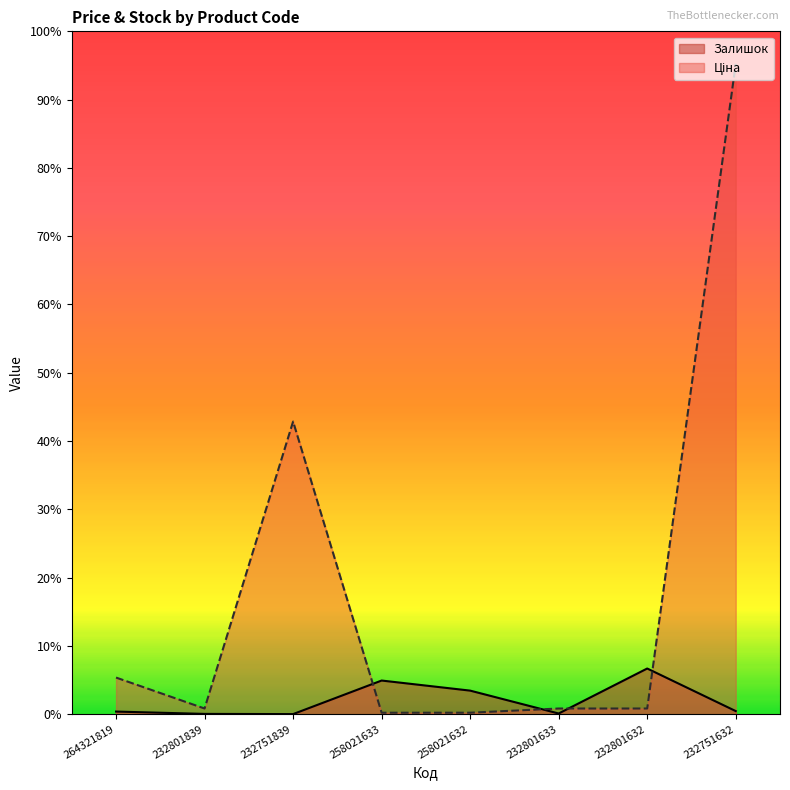

At which category does Залишок reach its first local peak?

258021633